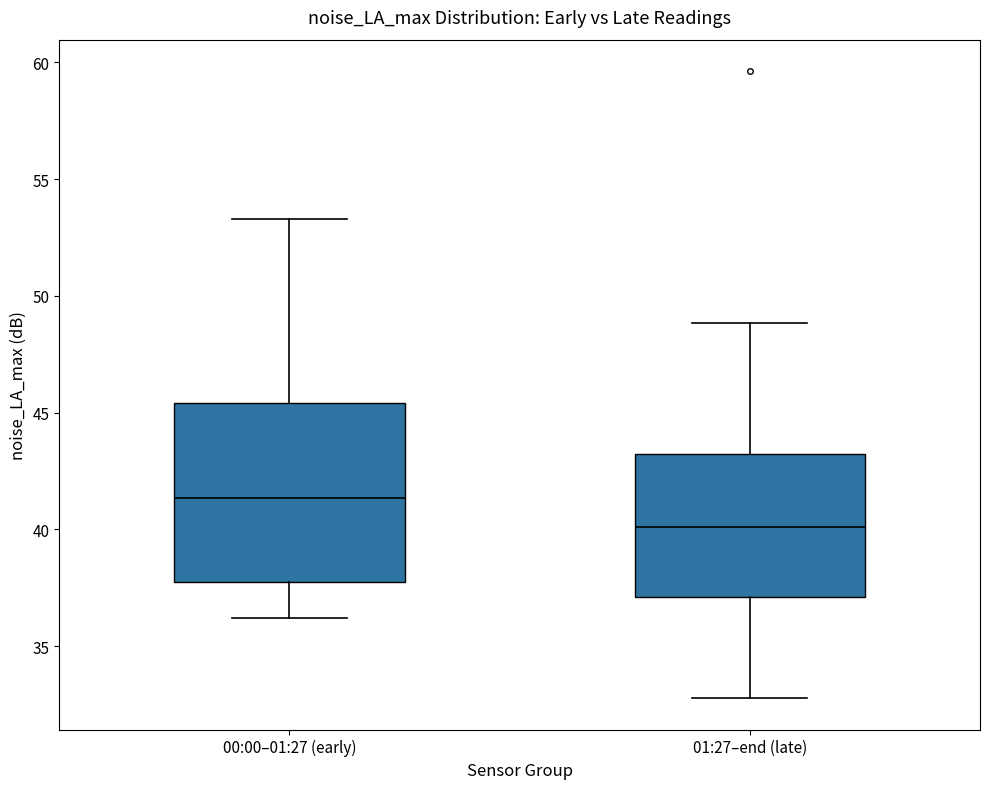

Which box is the tallest, from its lower edge to its upper edge?

00:00–01:27 (early)